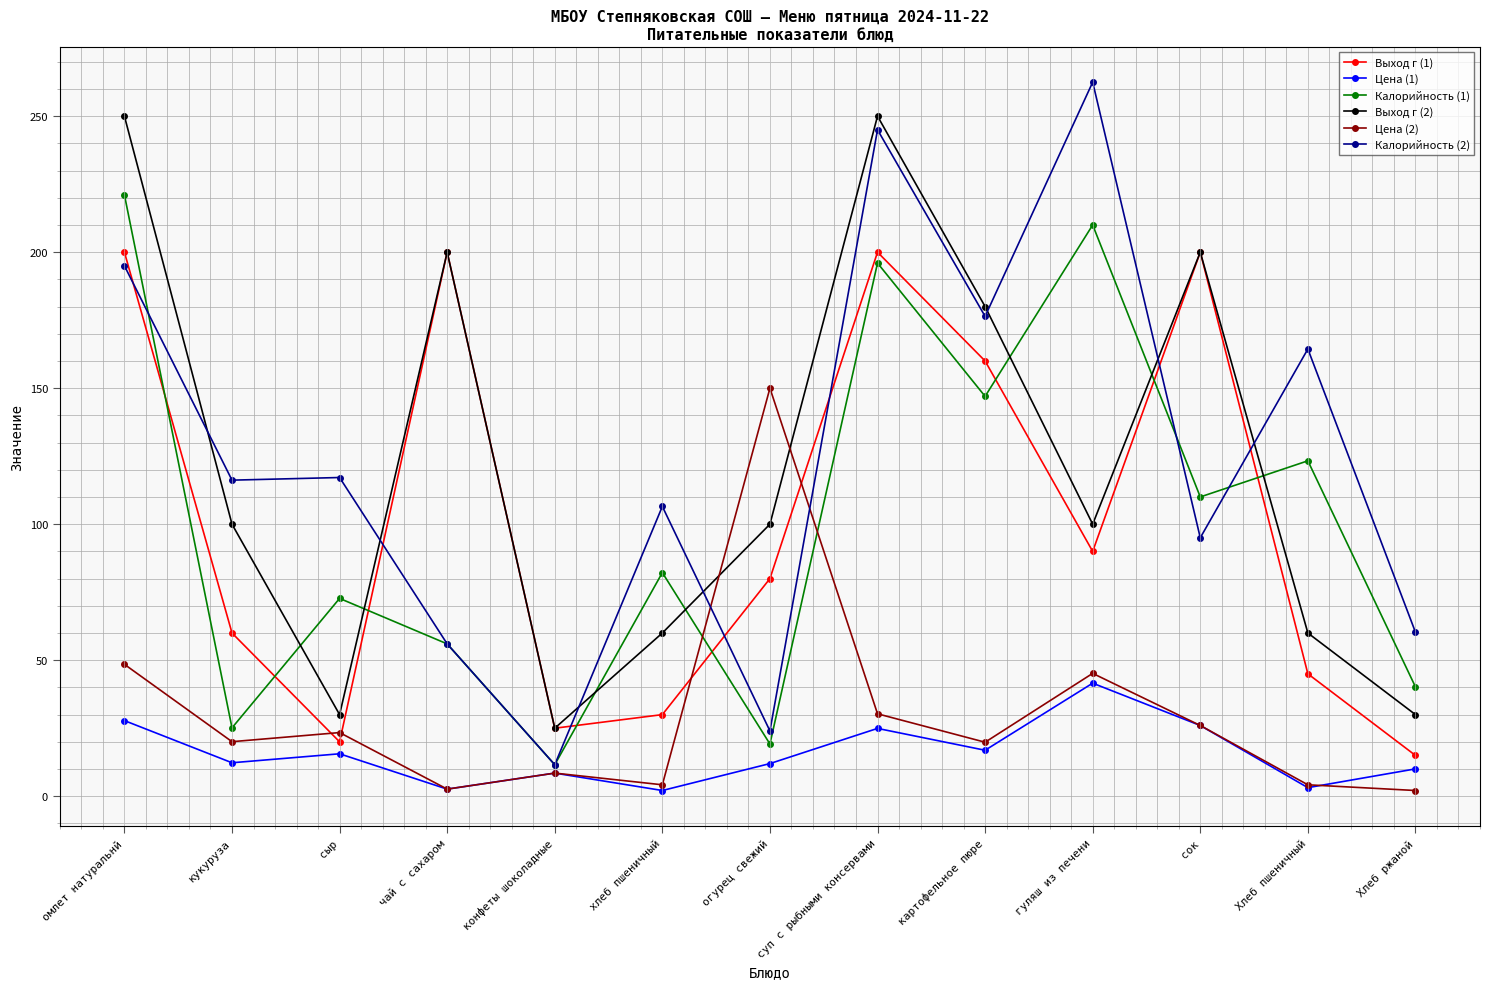

Where does the Цена (2) series first go above 20?

омлет натуральнй